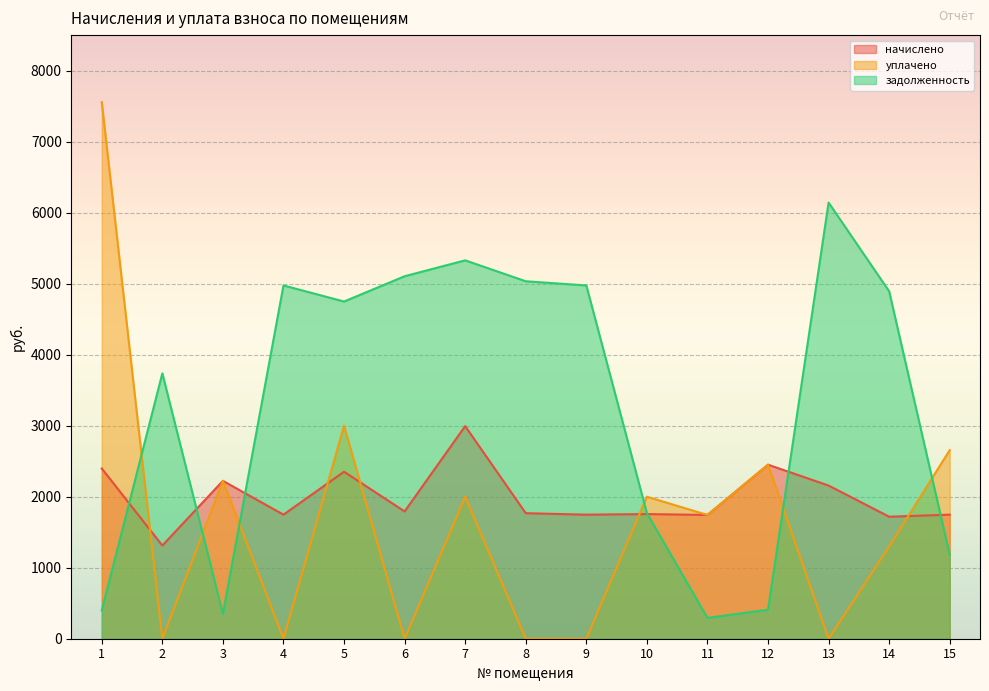

Reading right to left, what are all the values shown in this chart?

начислено: 1747.1	1718.1	2156.9	2450.9	1742.9	1755.4	1747.1	1767.8	2993.8	1792.6	2351.5	1747.1	2223.2	1312.4	2397.1
уплачено: 2655.0	1300.0	0.0	2450.9	1742.9	2000.0	0.0	0.0	2000.0	0.0	3000.0	0.0	2223.2	0.0	7555.9
задолженность: 1182.6	4892.2	6141.8	408.5	292.8	1769.3	4974.7	5033.7	5328.4	5104.4	4748.4	4974.7	351.1	3736.9	399.5